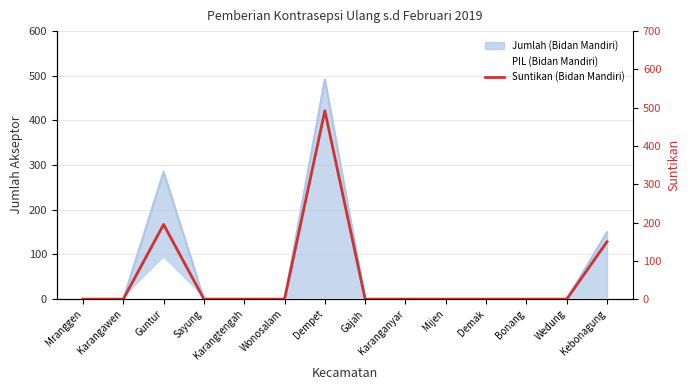

What is the difference between the second highest and second lowest values?

195